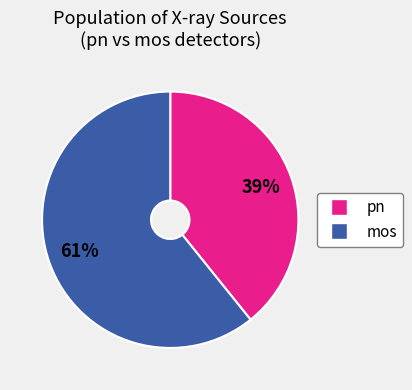

To the nearest percent, what is the difference between the largest and smallest slice percentages?

22%